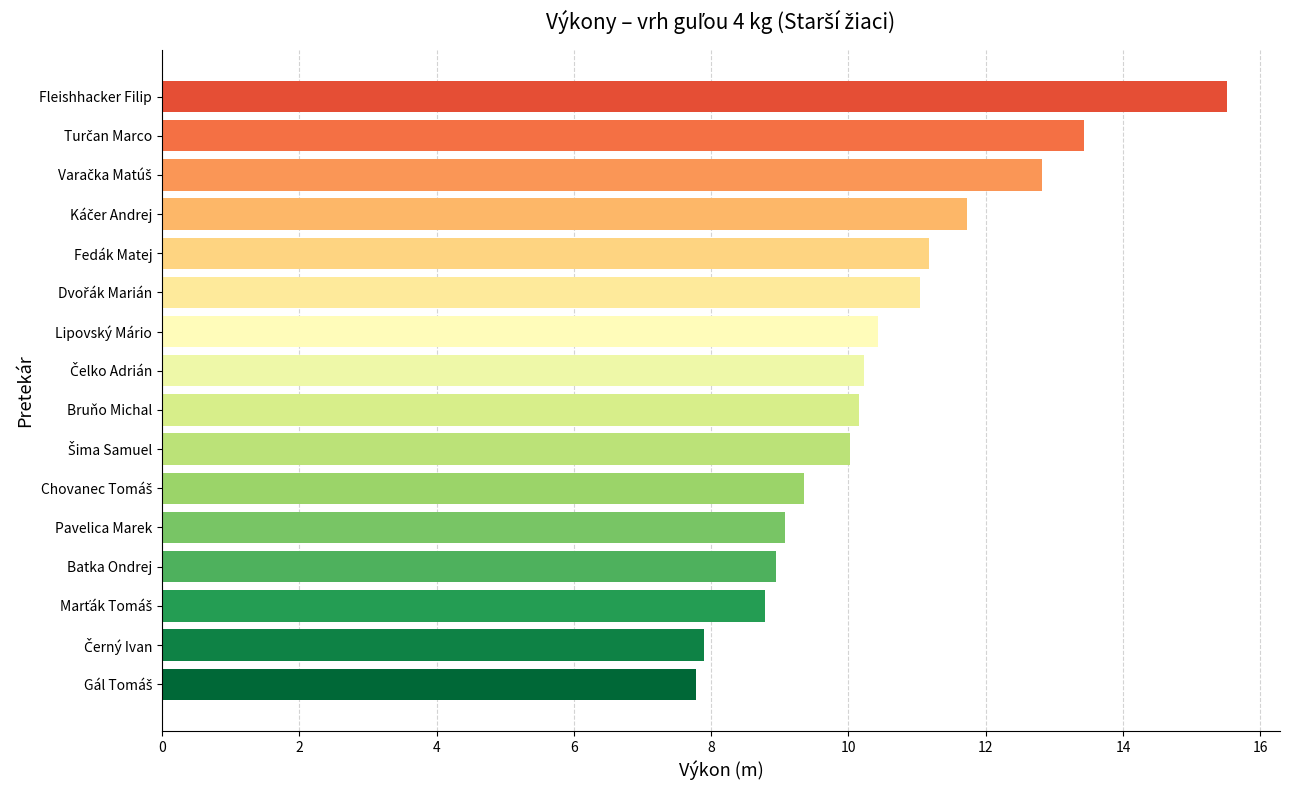

True or false: the data shows 16.5 at Bruňo Michal.

False